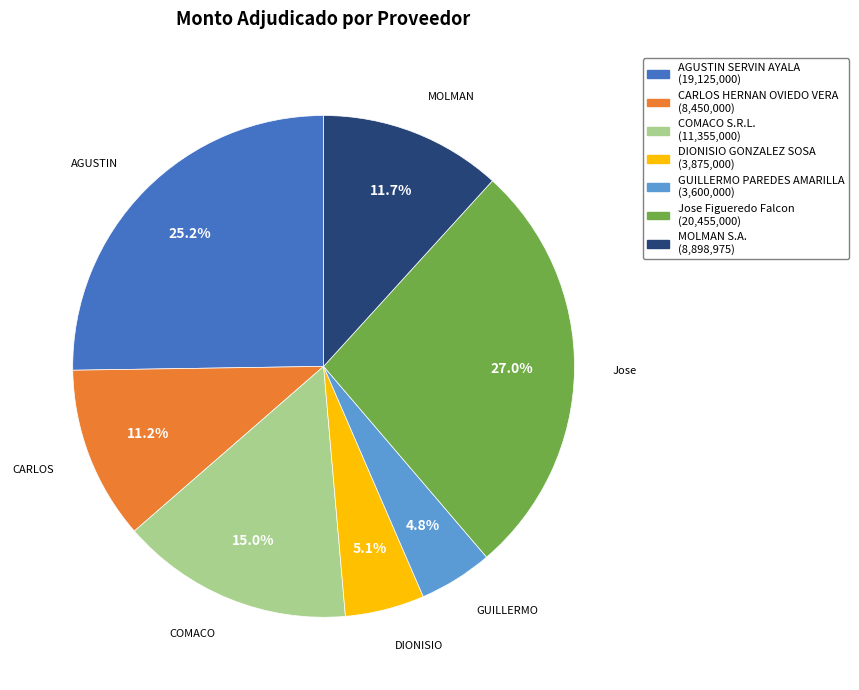

To the nearest percent, what is the combined percentage of GUILLERMO PAREDES AMARILLA and CARLOS HERNAN OVIEDO VERA?

16%